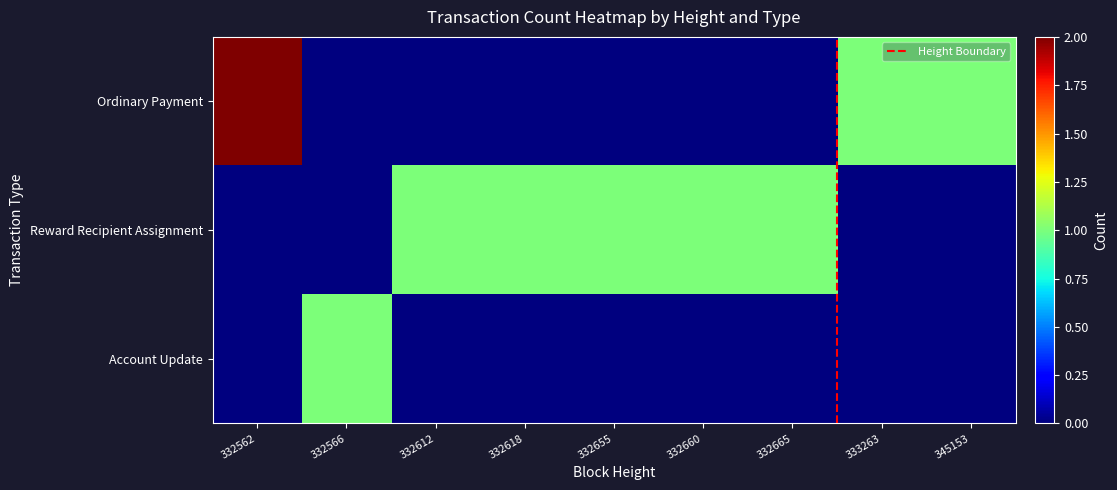

How many values in the Account Update series exceed 0?

1